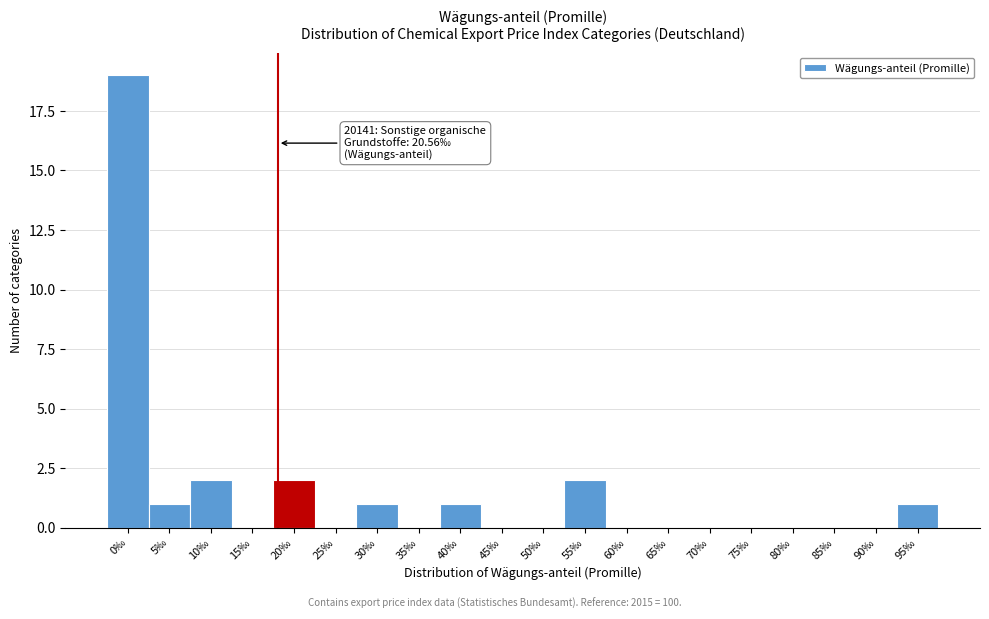

Reading left to right, extract all data points from this chart.

0‰=19	5‰=1	10‰=2	15‰=0	20‰=2	25‰=0	30‰=1	35‰=0	40‰=1	45‰=0	50‰=0	55‰=2	60‰=0	65‰=0	70‰=0	75‰=0	80‰=0	85‰=0	90‰=0	95‰=1